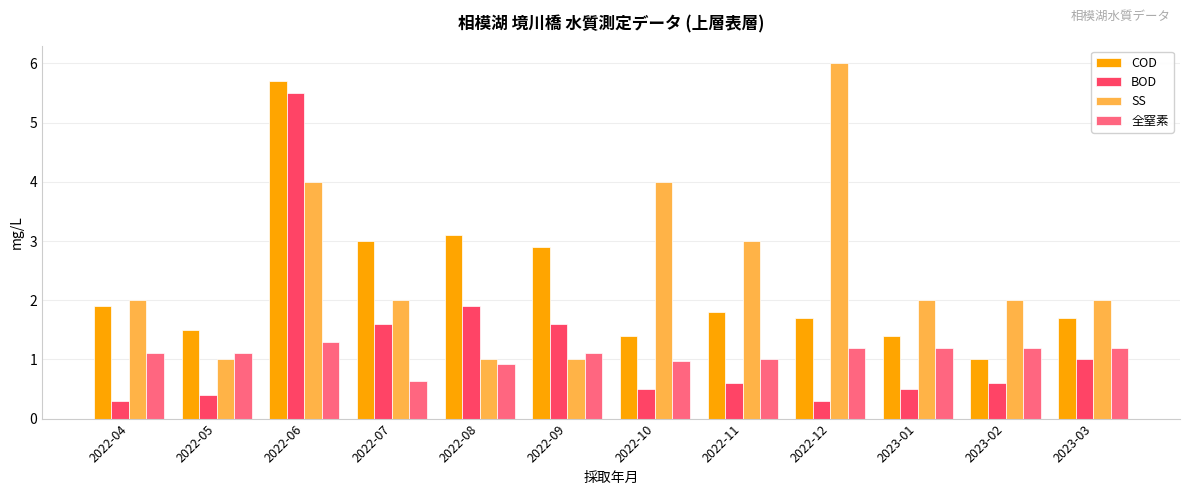

Where does the 全窒素 series first go above 1?

2022-04